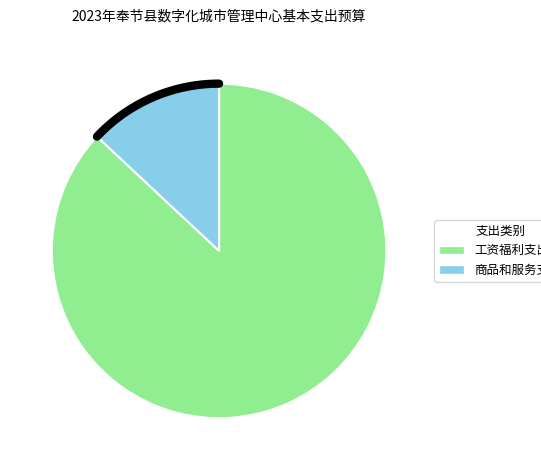

What percentage is the 工资福利支出 slice, to the nearest percent?

87%